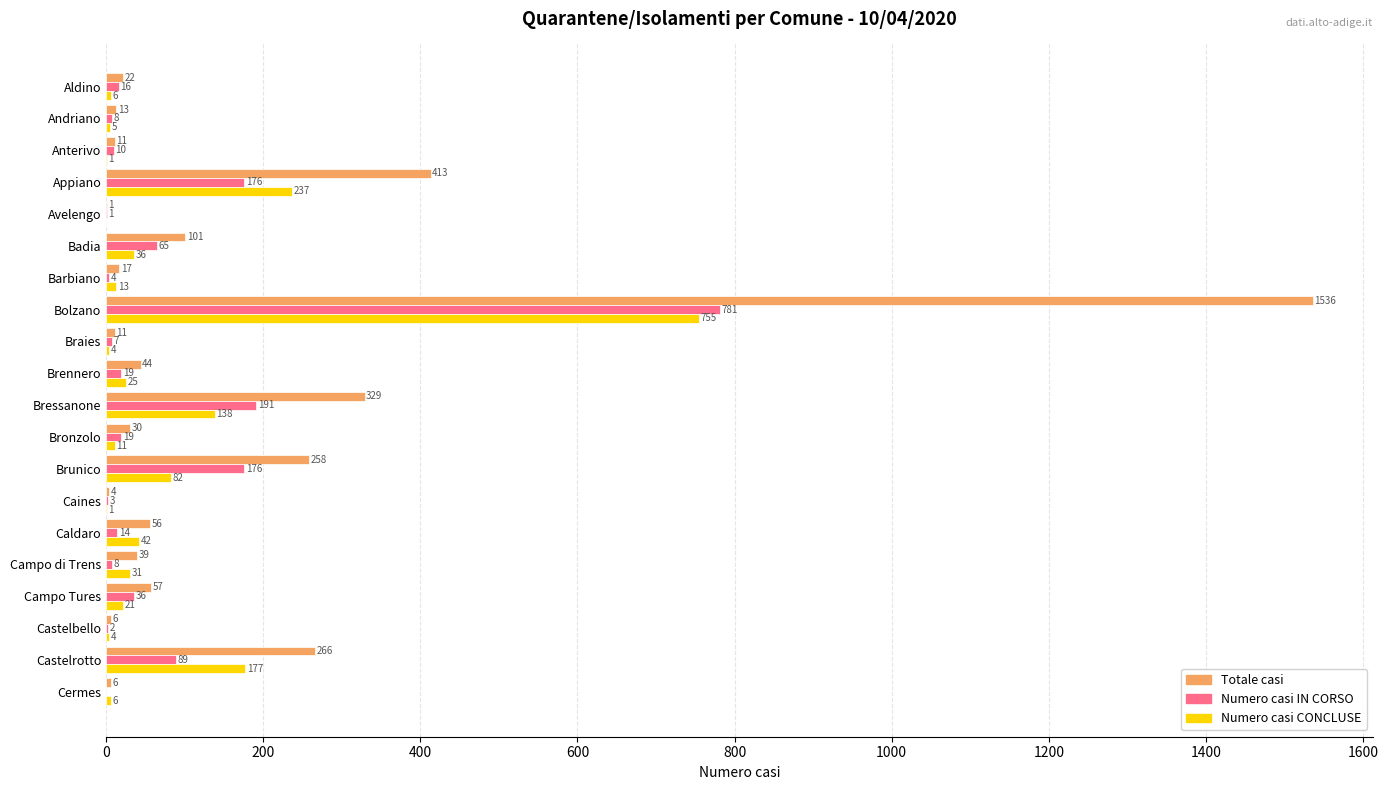

What is the highest value of the Numero casi IN CORSO series?

781